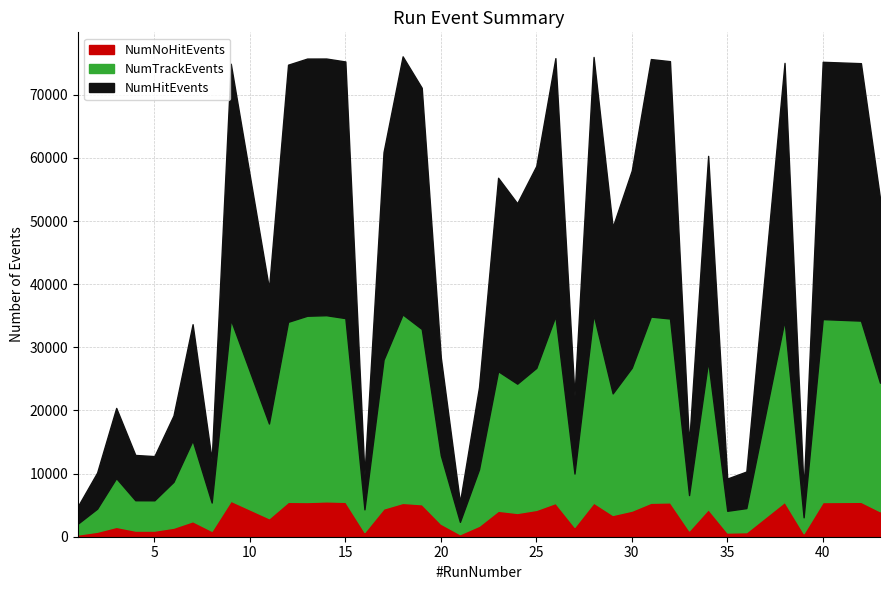

True or false: NumTrackEvents and NumNoHitEvents intersect in this chart.

False